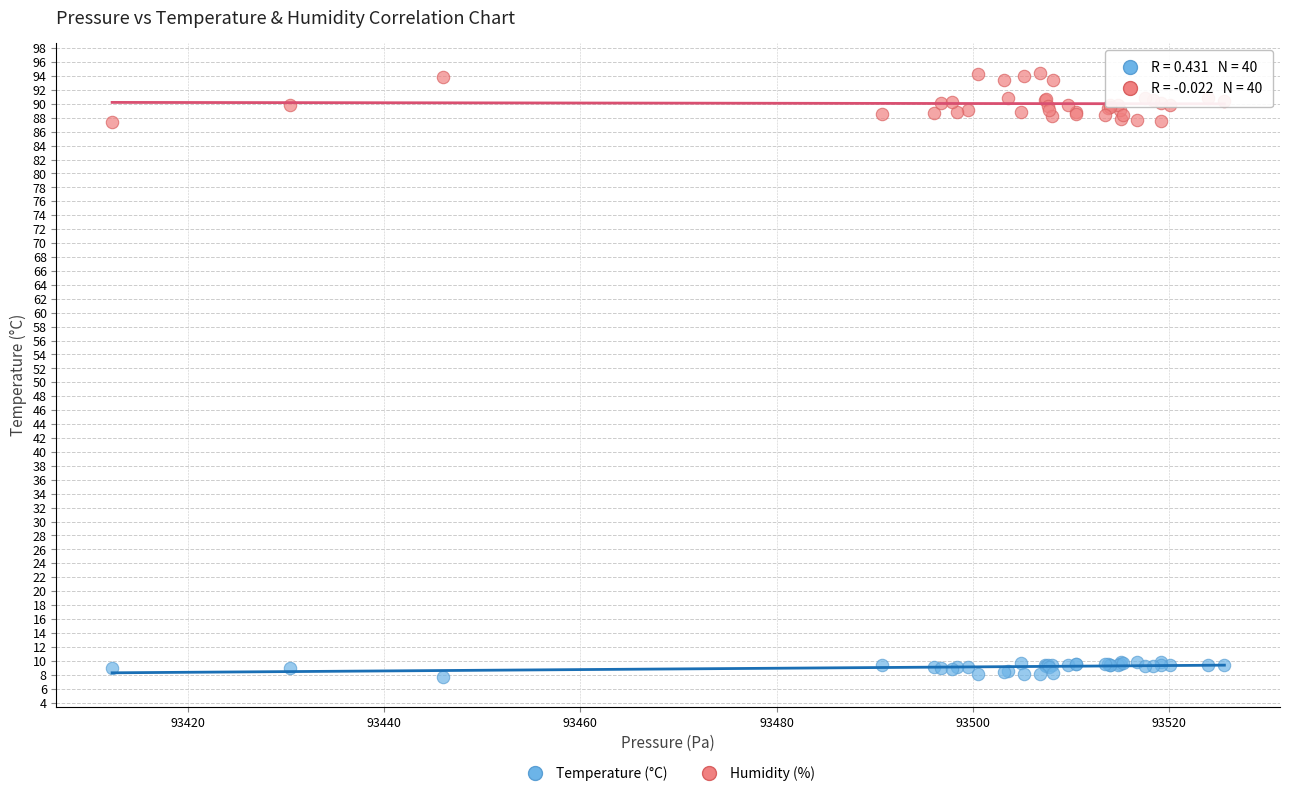

What are all the series names shown in the legend?

Temperature (°C), Humidity (%)